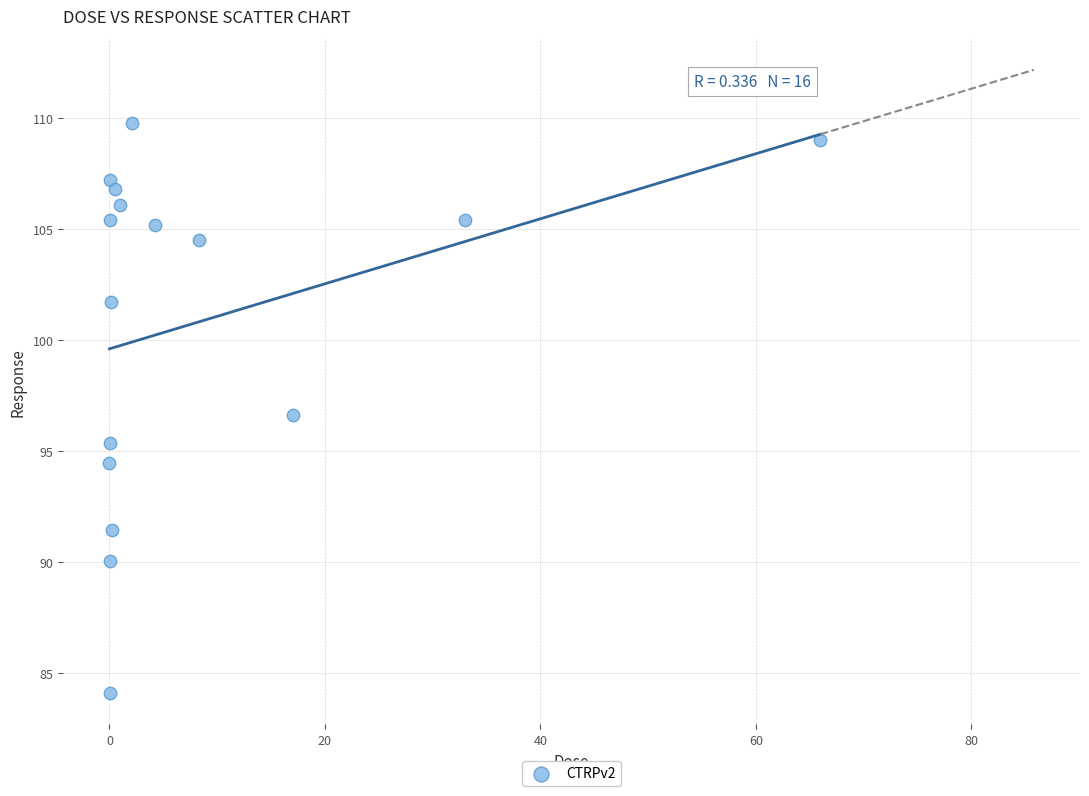

What is the range of Y values (max minus min)?

25.7